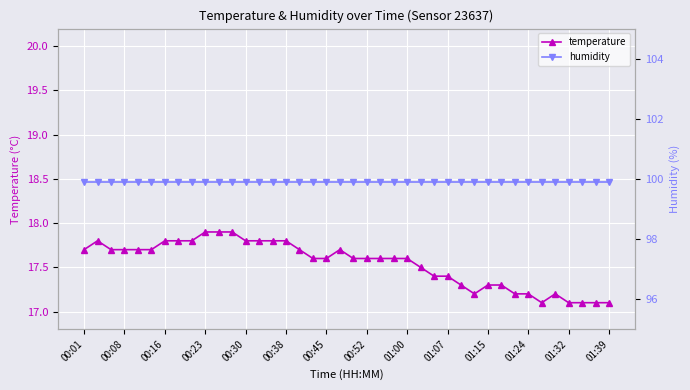

What is the maximum value for humidity?

99.9